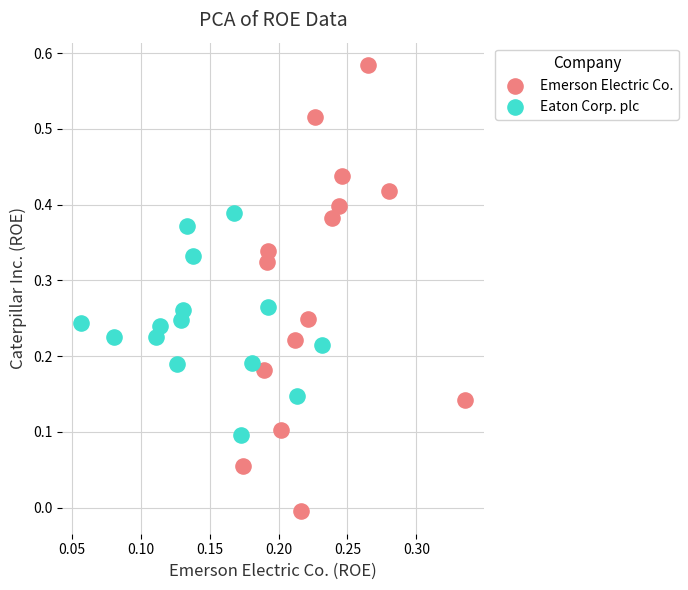

Which series has the largest Y range (max minus min)?

Emerson Electric Co.